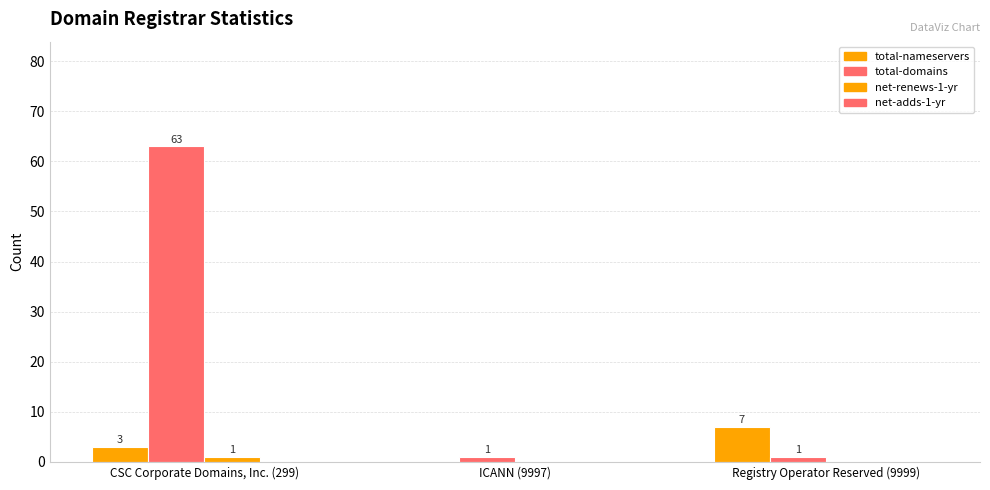

Reading left to right, list all the values displayed in this chart.

total-nameservers: 3	0	7
total-domains: 63	1	1
net-renews-1-yr: 1	0	0
net-adds-1-yr: 0	0	0